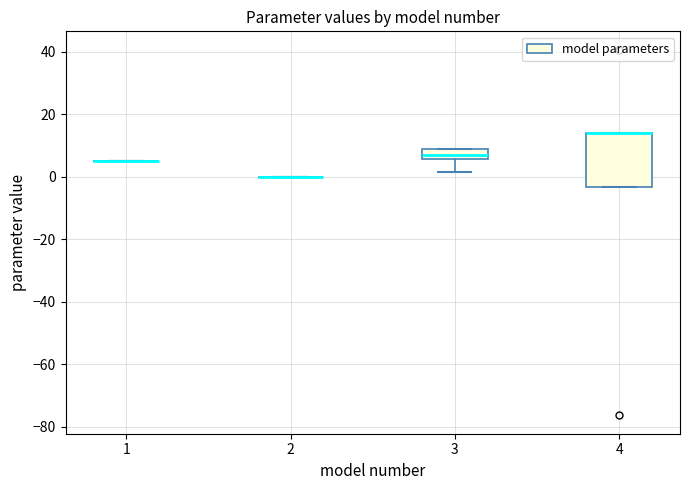

Reading left to right, read every box against the y-axis: the position of its median line, the range the box covers, and the ends of its whiskers. The values are not printed on the chart, so give them approximately, as read against the axis.

1: box collapsed to a line at 6, whiskers 6 to 6
2: box collapsed to a line at 0, whiskers 0 to 0
3: median 8, box 6 to 10, whiskers 2 to 10
4: median 14 (drawn on the box's upper edge), box -4 to 14, whiskers -4 to 14